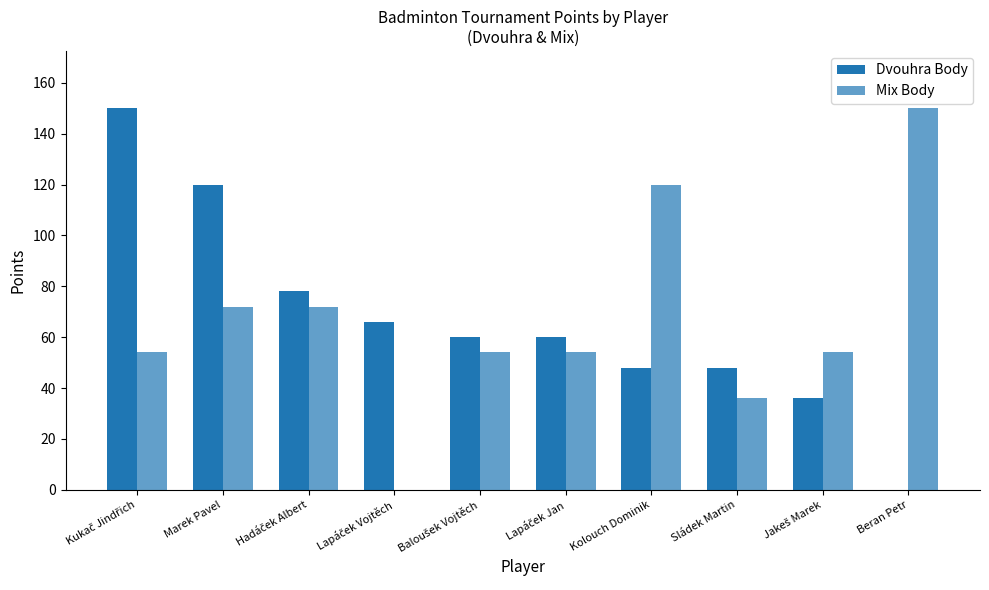

How many distinct data groups are displayed?

2